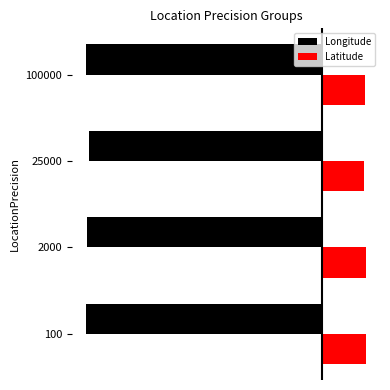

Reading left to right, extract all data points from this chart.

Longitude: -153.2	-152.6	-151.6	-153.5
Latitude: 28.3	28.0	26.9	27.5